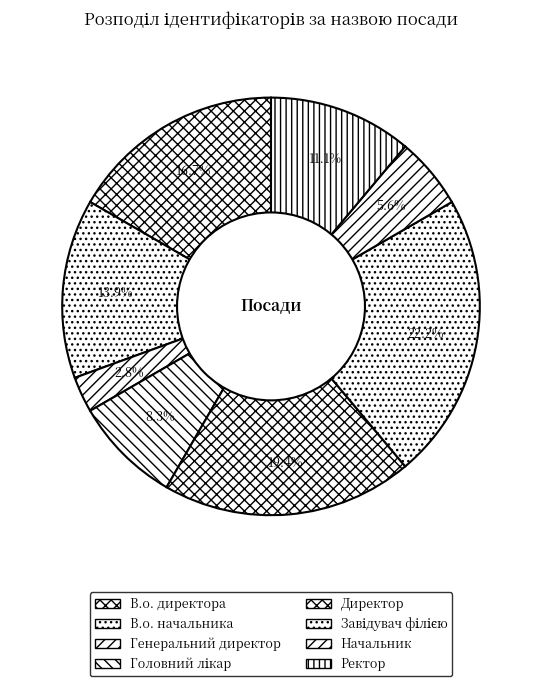

Count the number of slices in the pie.

8